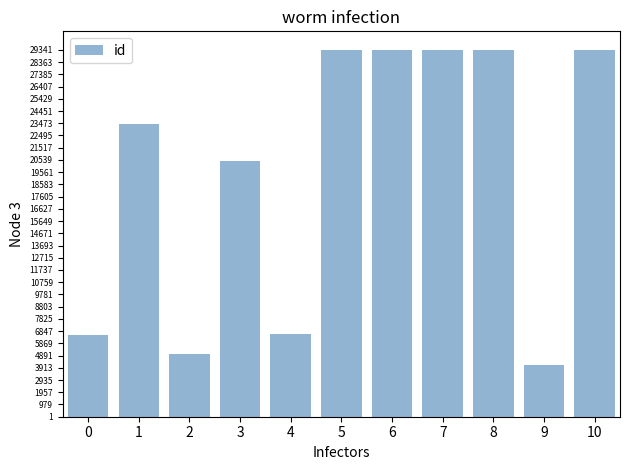

Count the number of data series in this chart.

1